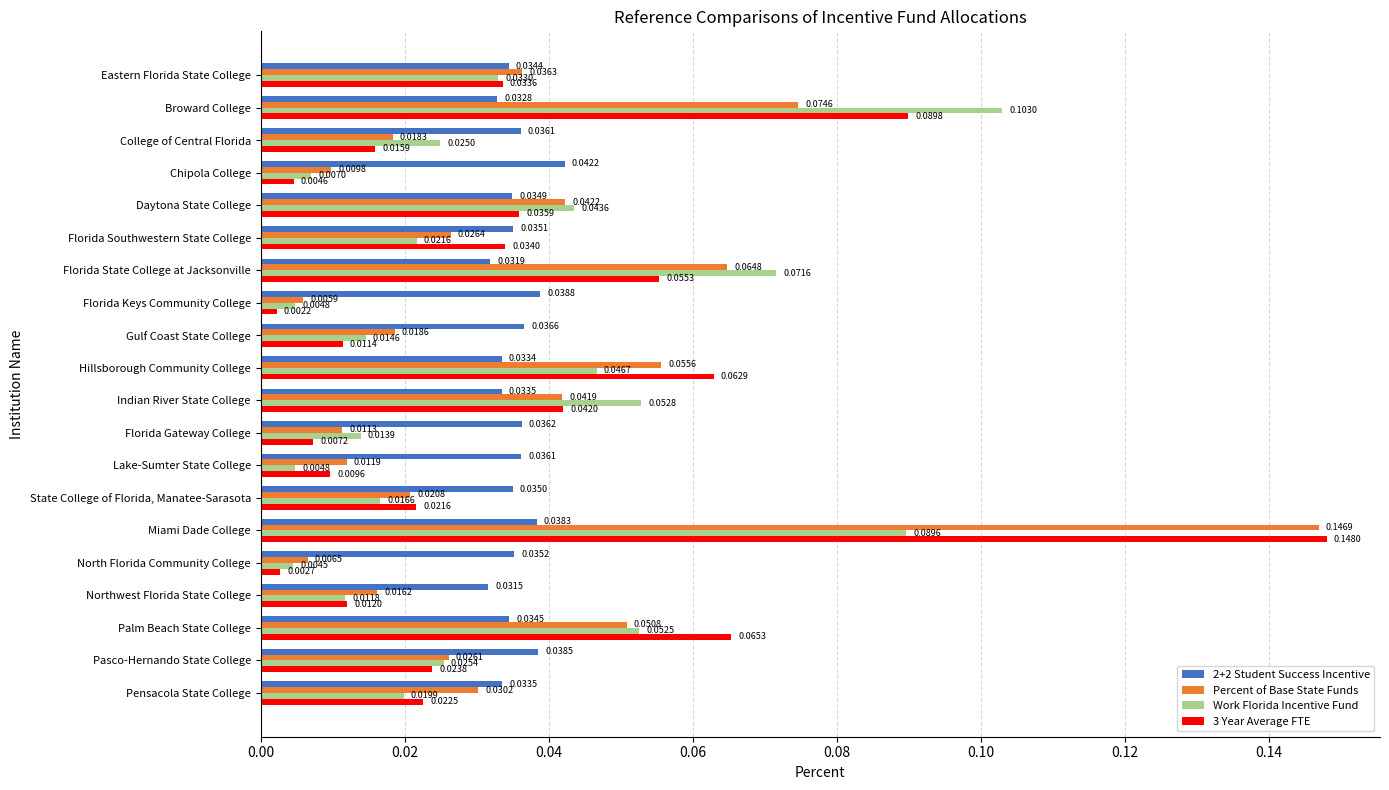

Which series has the largest total across all categories?

Percent of Base State Funds